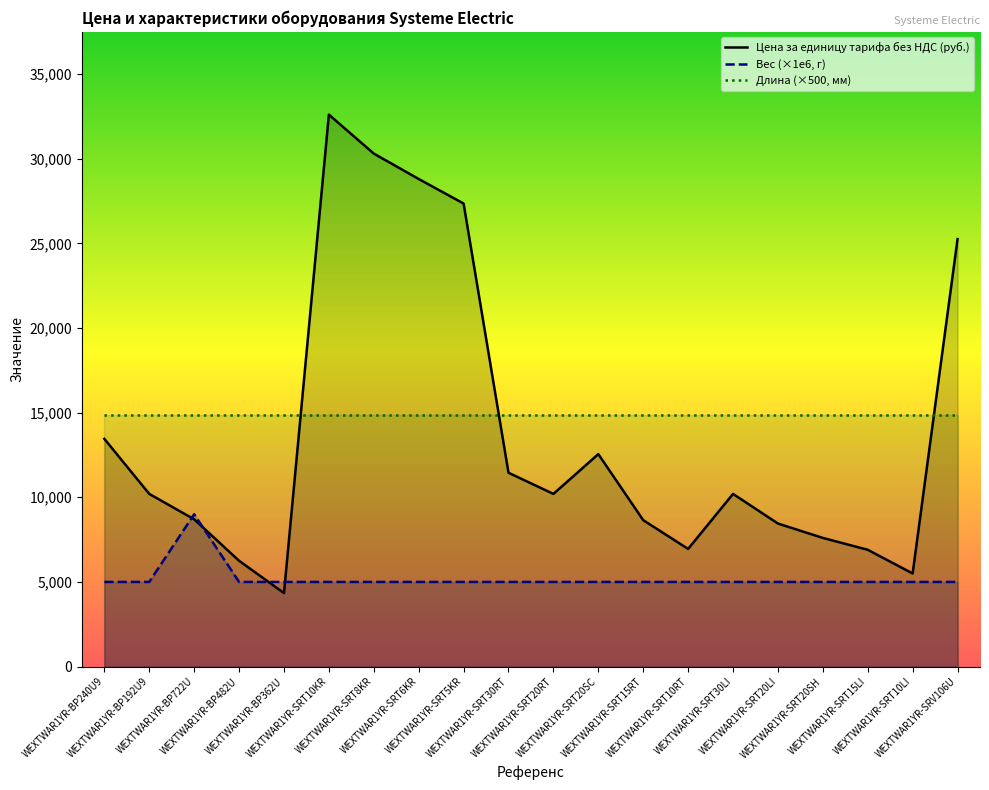

What is the spread (max minus min) of values at WEXTWAR1YR-SRT15LI?

9850